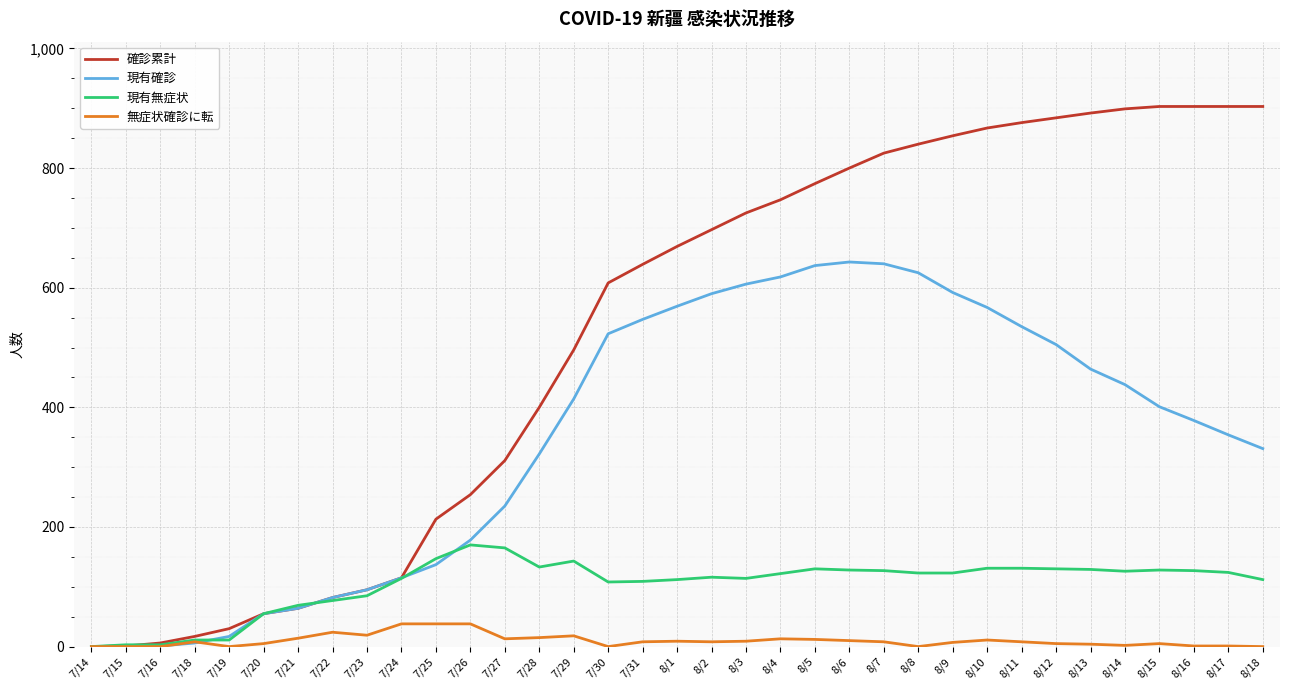

Does the chart have visible grid lines?

Yes